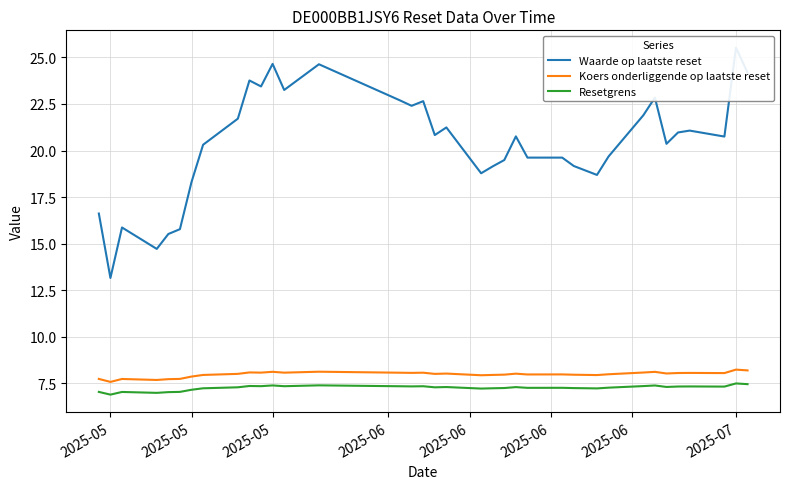

True or false: Waarde op laatste reset and Koers onderliggende op laatste reset cross at least once.

False